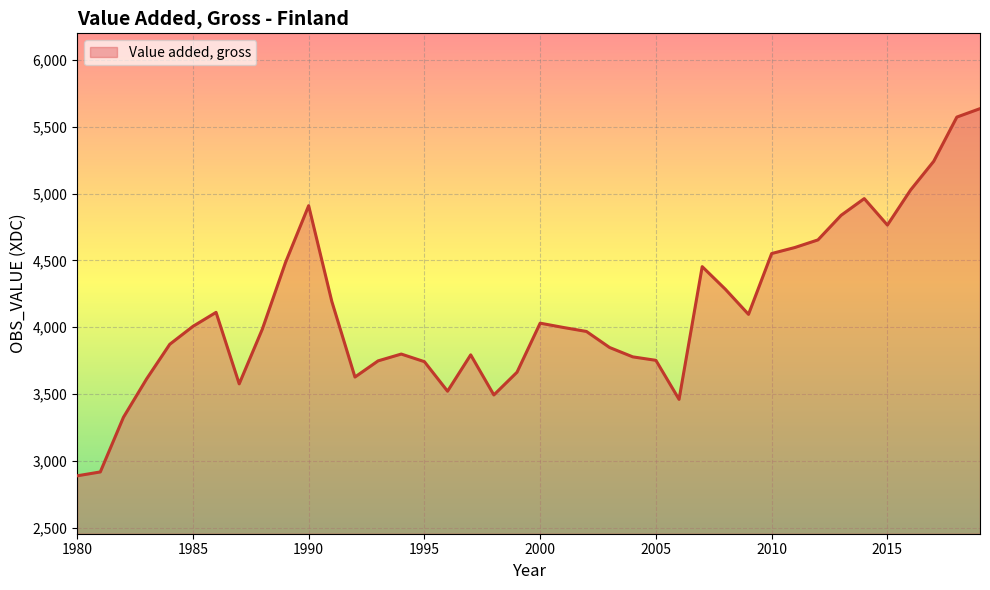

What is the minimum value shown in the chart?

2888